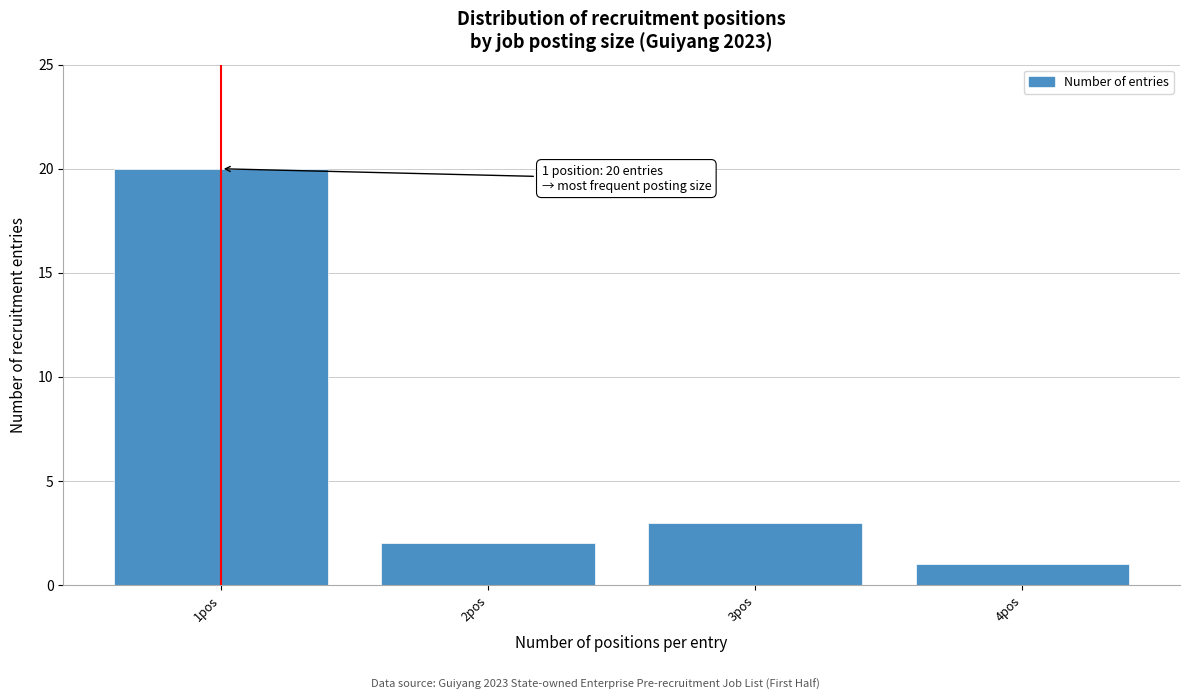

Which range on the x-axis has the tallest bar?

0.5 to 1.5